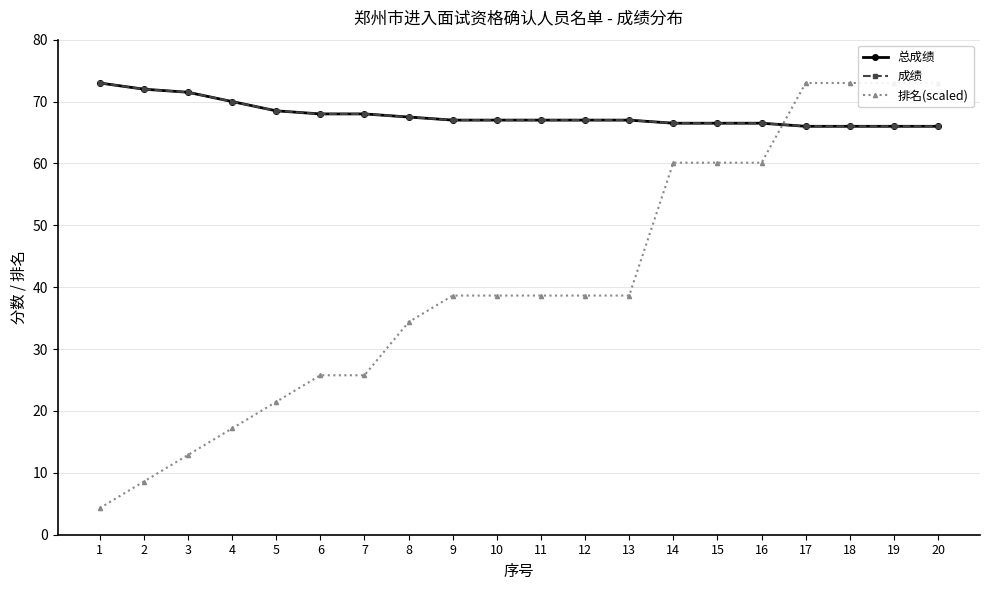

Which series changed the most between 5 and 19?

排名(scaled)